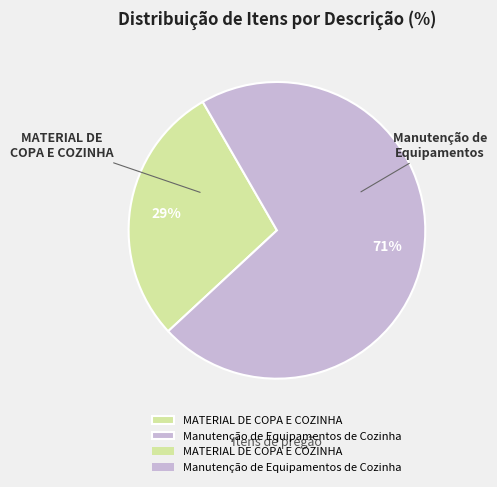

To the nearest percent, what is the average slice percentage?

50%